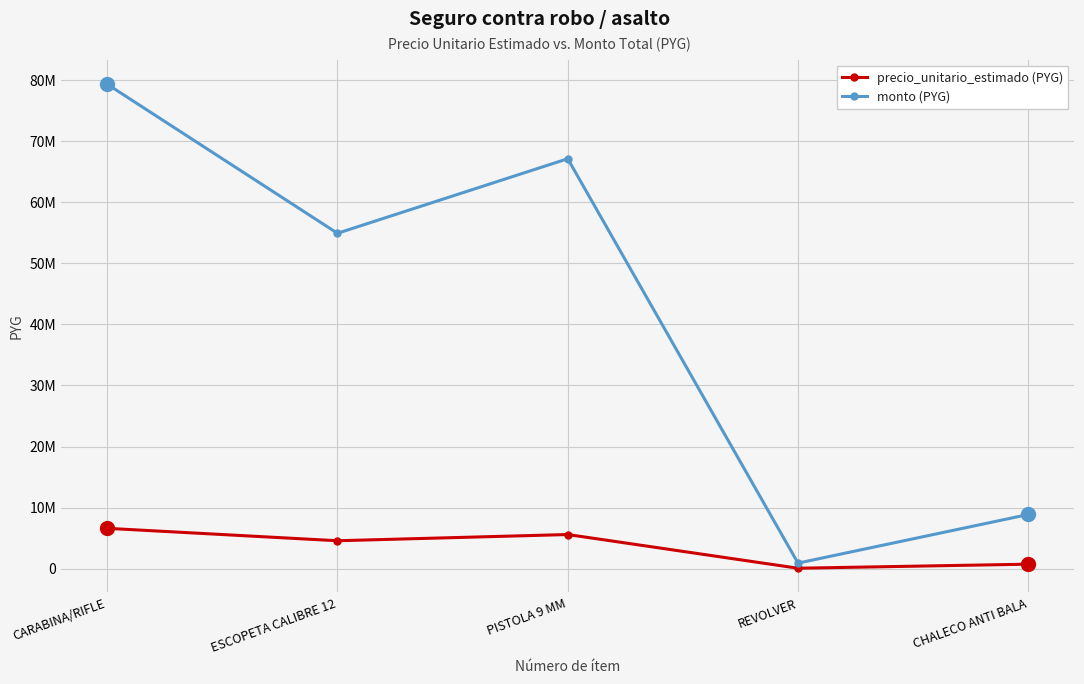

True or false: precio_unitario_estimado (PYG) has more than 0 points higher than both neighbors.

True